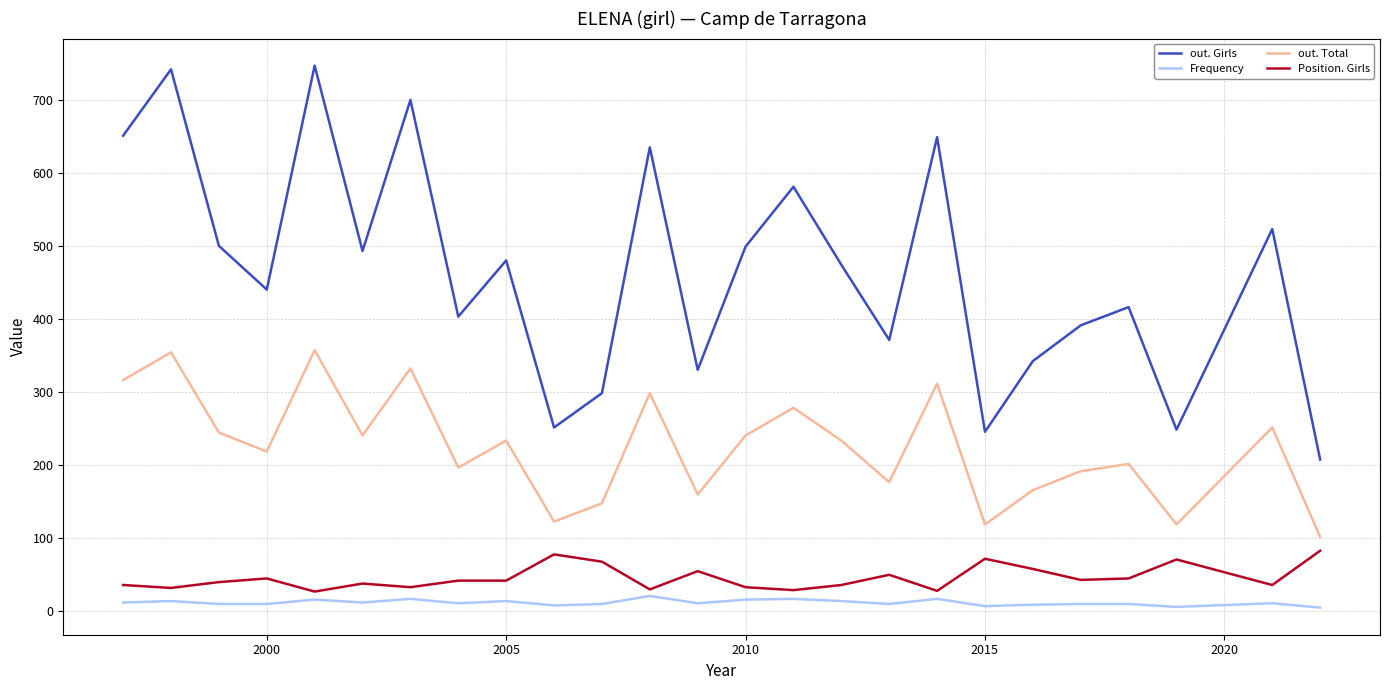

What is the difference between the maximum and minimum values in the Position. Girls series?

56